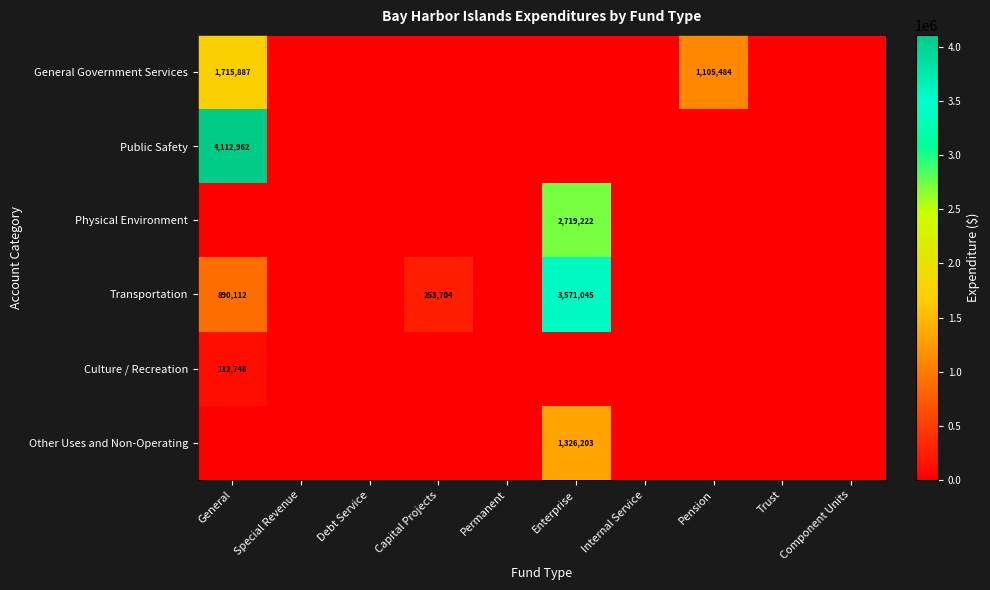

Is it true that General Government Services equals 1715887 at General?

True